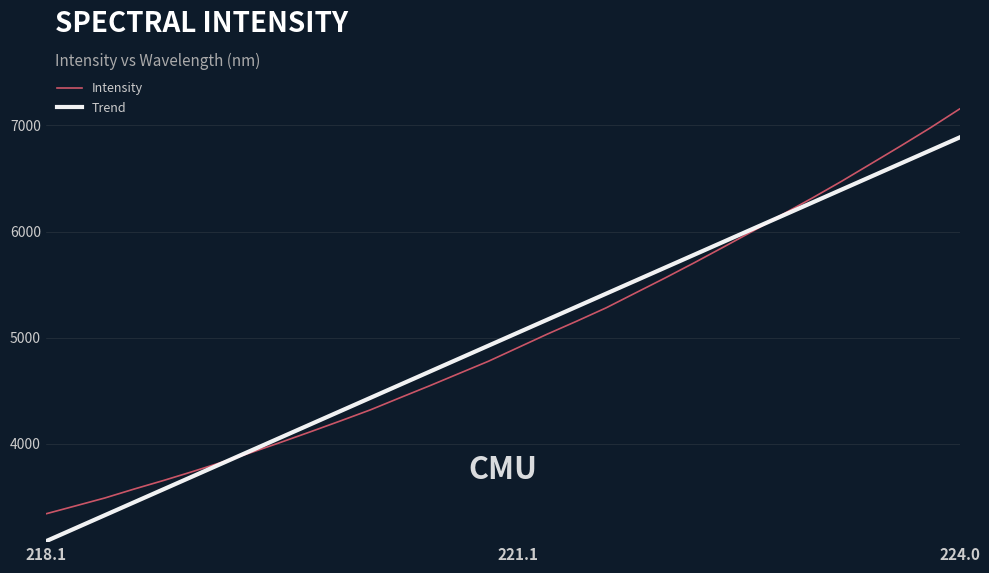

Which series has the largest range (max minus min)?

Intensity